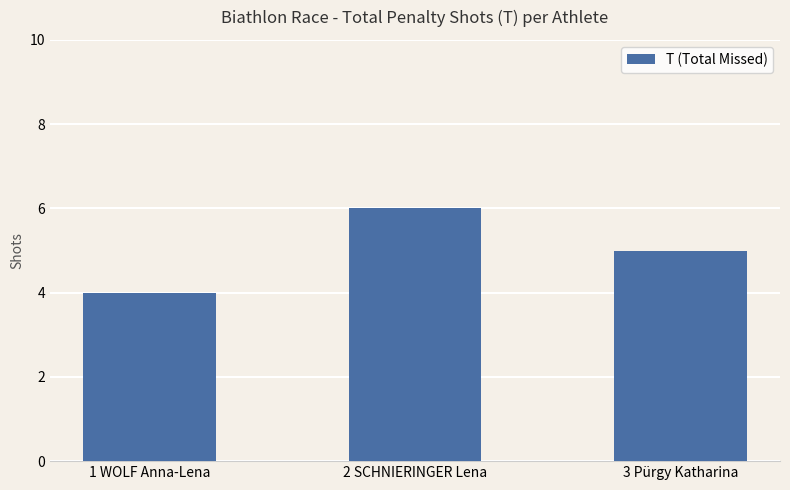

Count the number of data series in this chart.

1